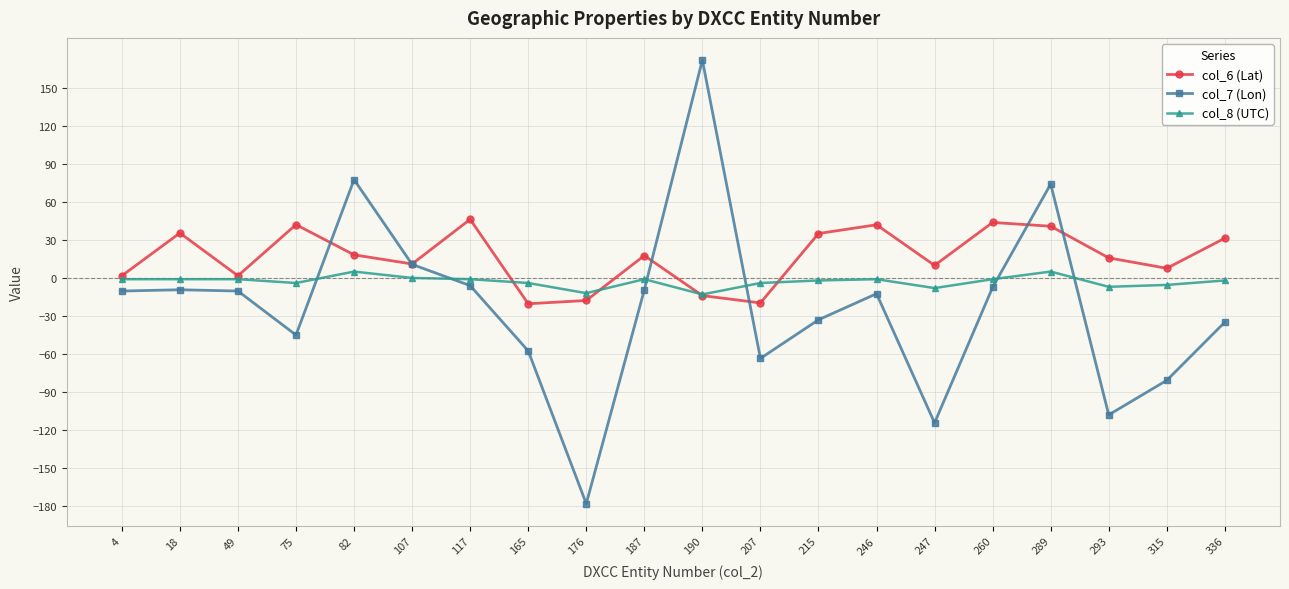

How many lines are shown in the chart?

3